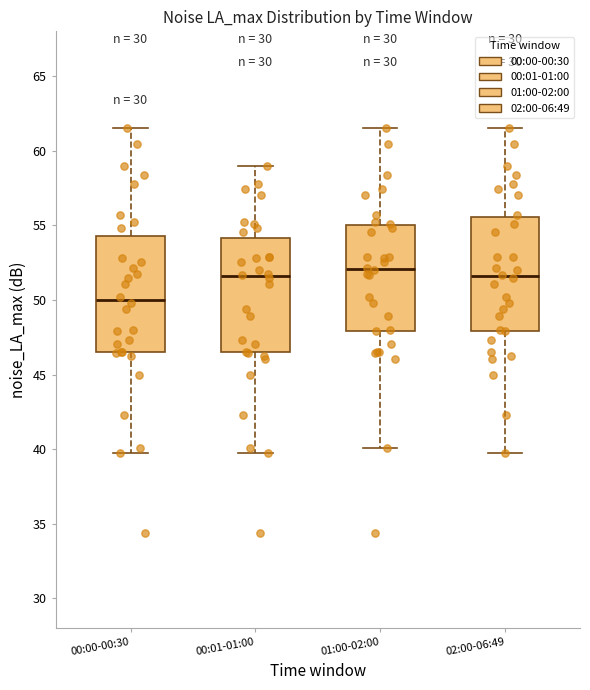

Where does the lower whisker of the box for 00:00-00:30 end on the y-axis? The values are not printed on the chart, so give them approximately, as read against the axis.

40.0